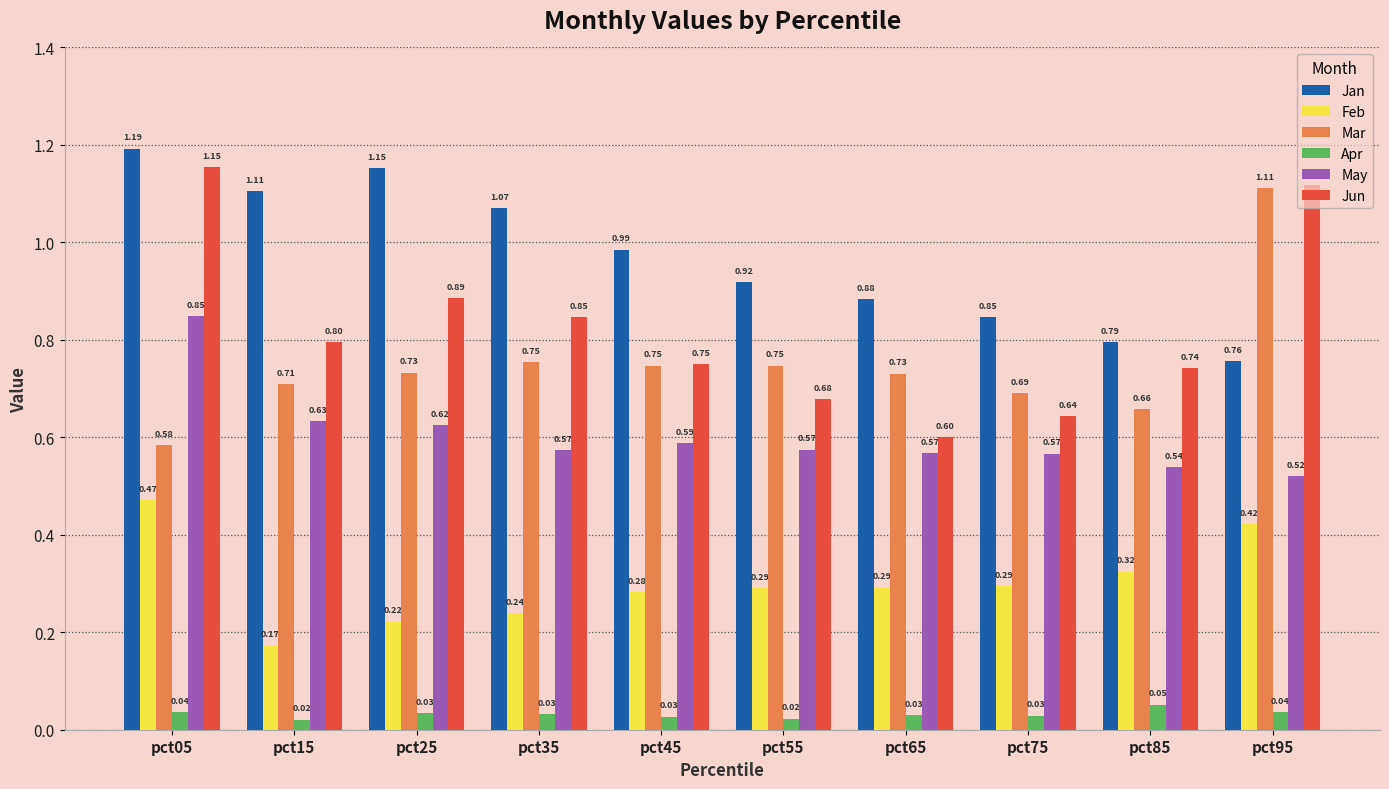

The Feb series shows 0.7 at pct95. True or false?

False